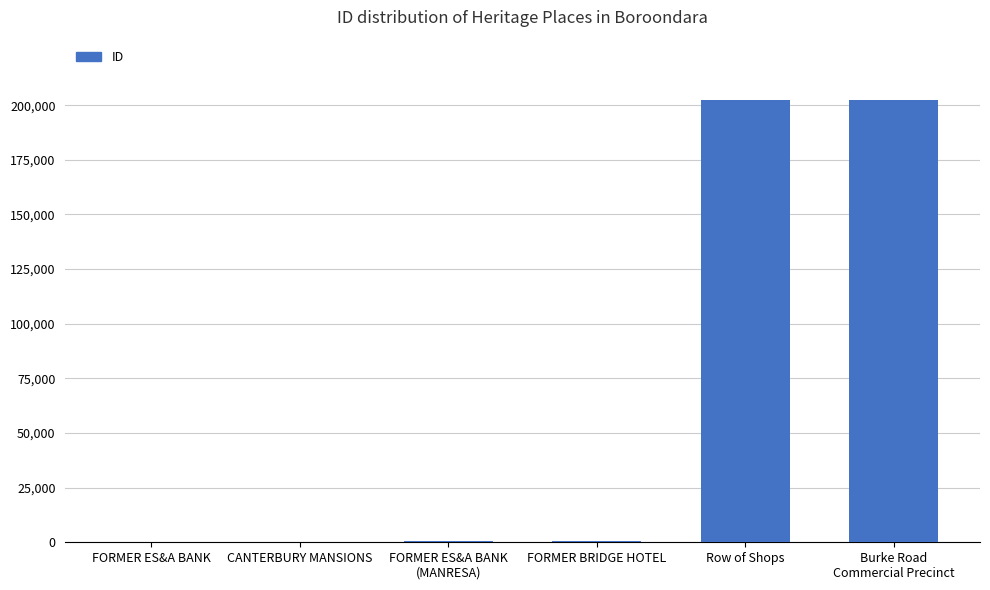

The value at Row of Shops is 202217. True or false?

True